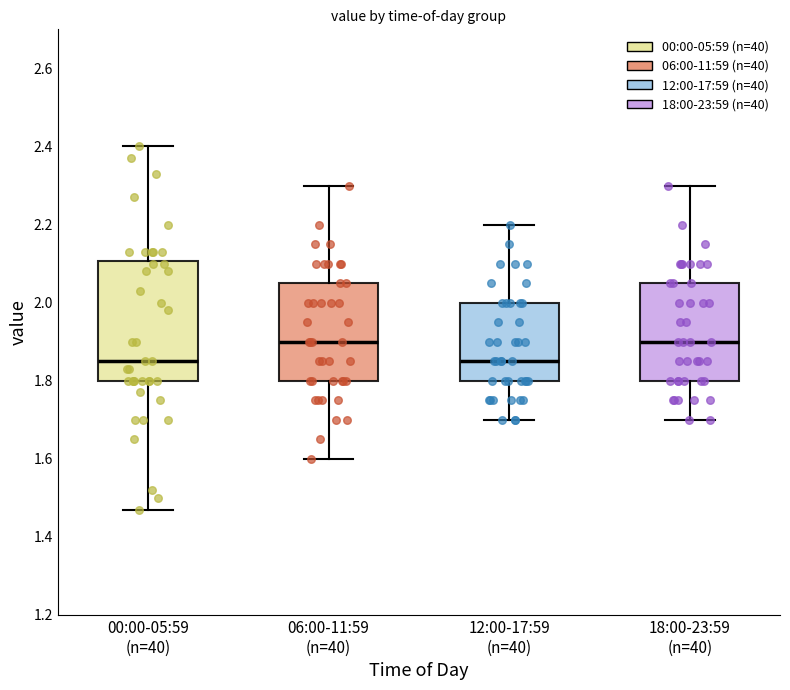

Which box is the tallest, from its lower edge to its upper edge?

00:00-05:59 (n=40)